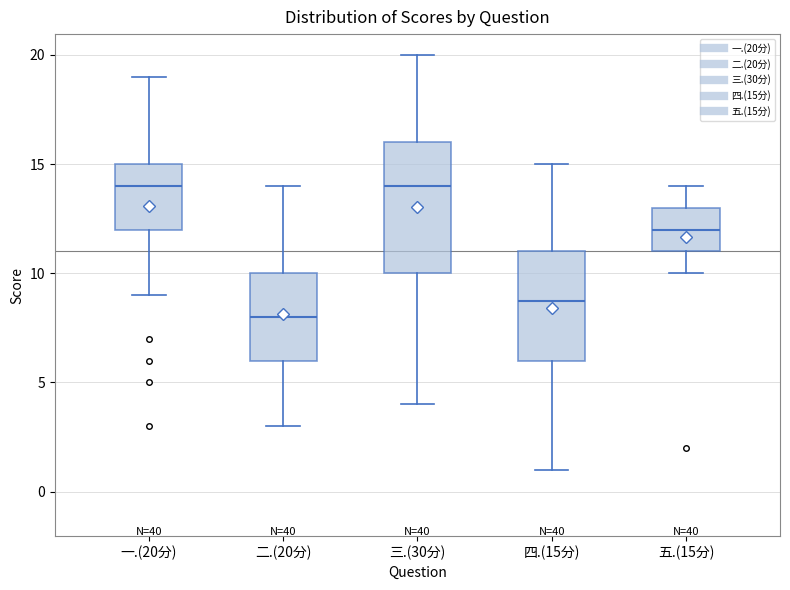

Reading left to right, transcribe this box plot: for each box, give where its median line is, the range the box spans, and where its two whiskers end, as read against the y-axis. The values are not printed on the chart, so give them approximately, as read against the axis.

一.(20分): median 14, box 12 to 15, whiskers 9 to 19
二.(20分): median 8, box 6 to 10, whiskers 3 to 14
三.(30分): median 14, box 10 to 16, whiskers 4 to 20
四.(15分): median 9, box 6 to 11, whiskers 1 to 15
五.(15分): median 12, box 11 to 13, whiskers 10 to 14